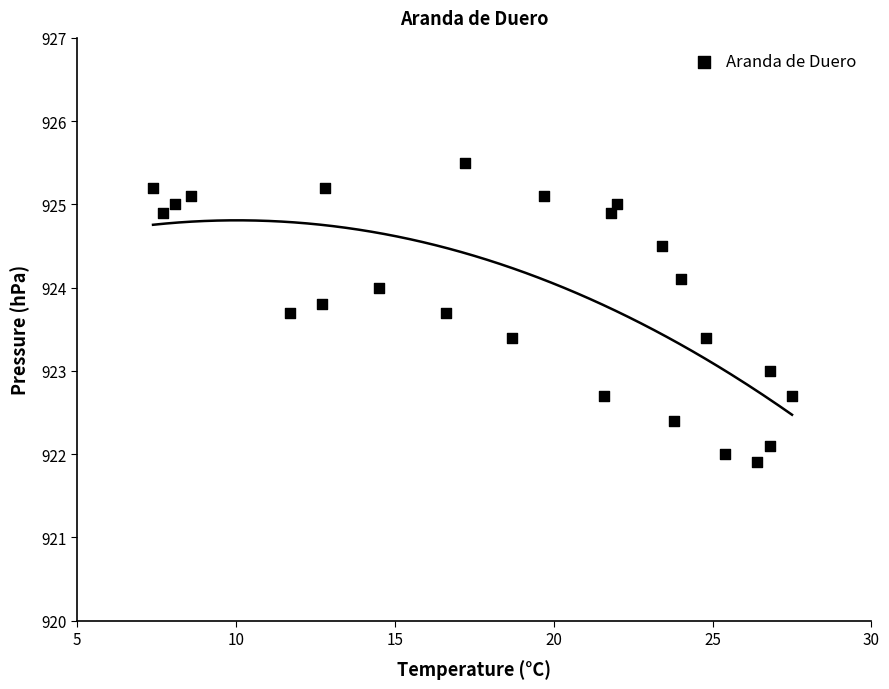

What is the range of X values (max minus min)?

20.1